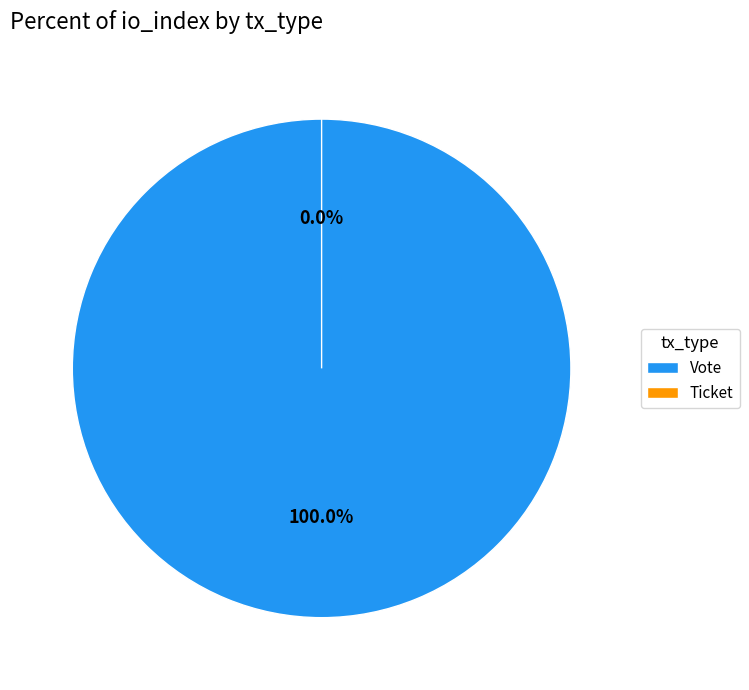

Which slice is the largest?

Vote